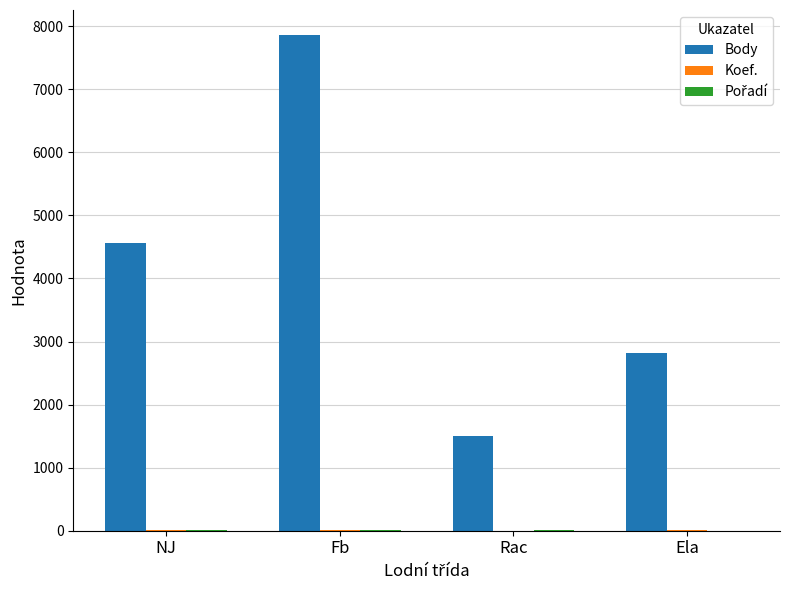

How many groups of bars are there?

4